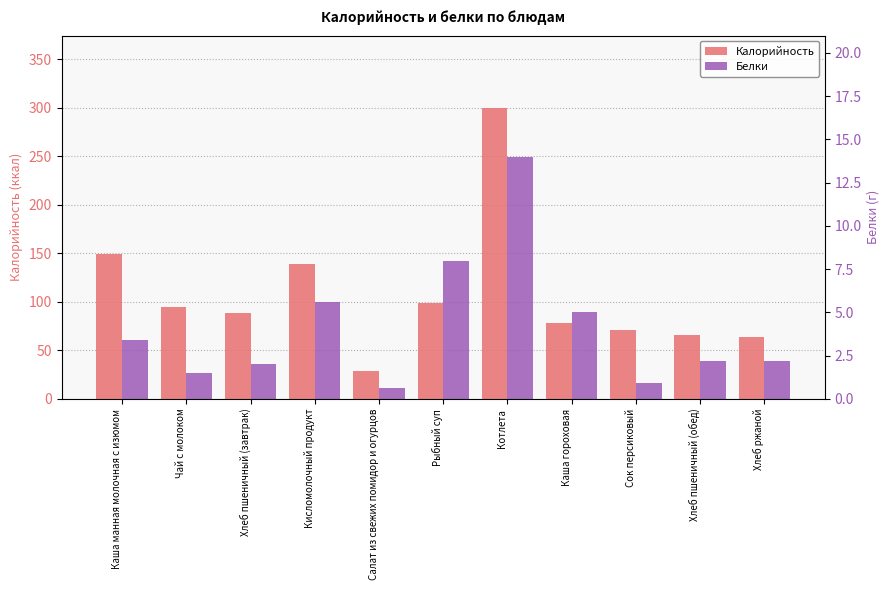

Rank the series by their average value, from highest to lowest.

Калорийность, Белки